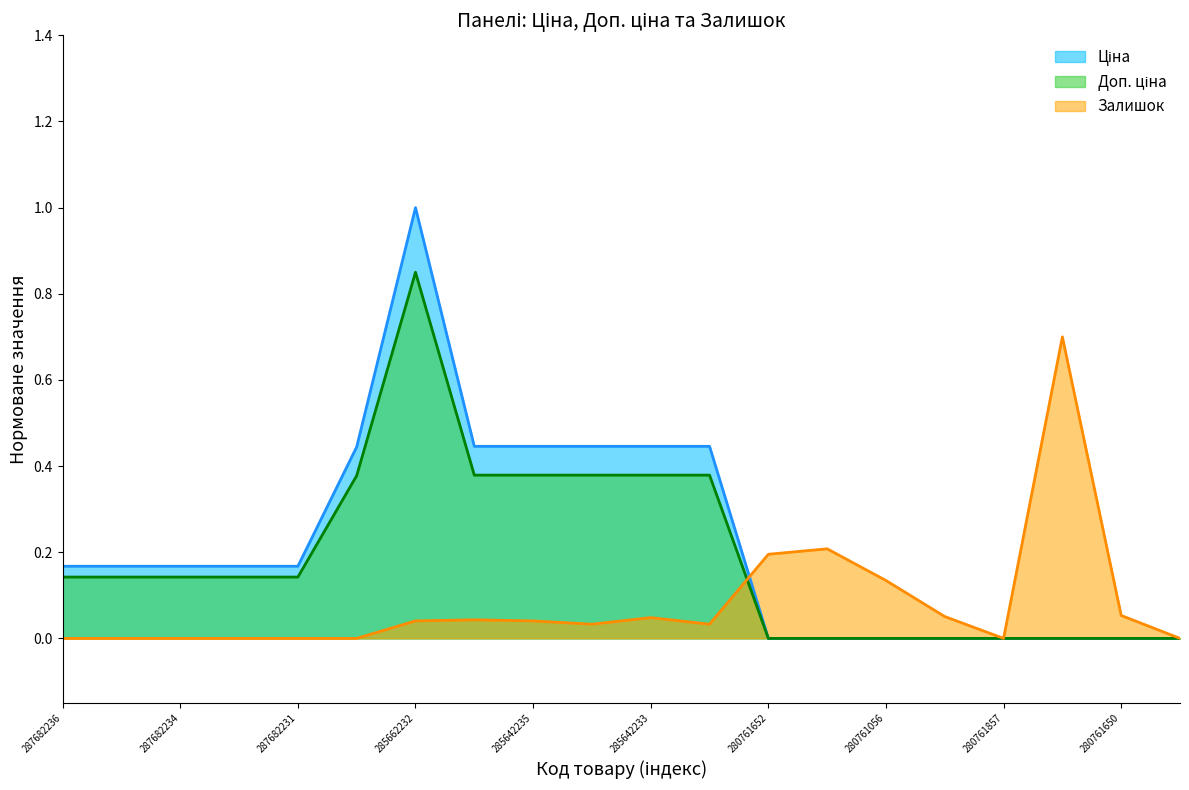

How many interior local peaks does the Ціна series have?

1